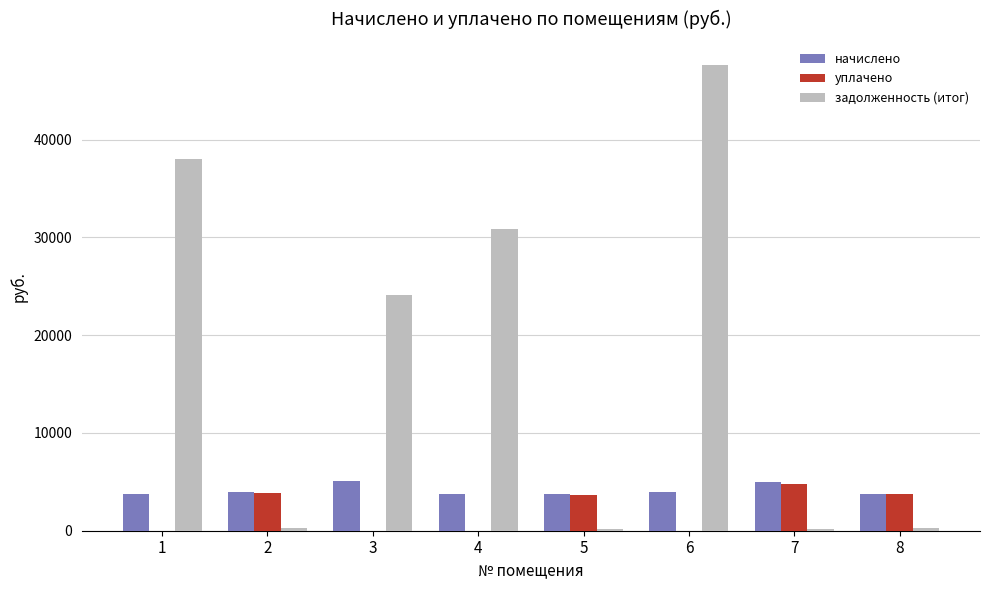

What is the average value of the задолженность (итог) series?

17690.6